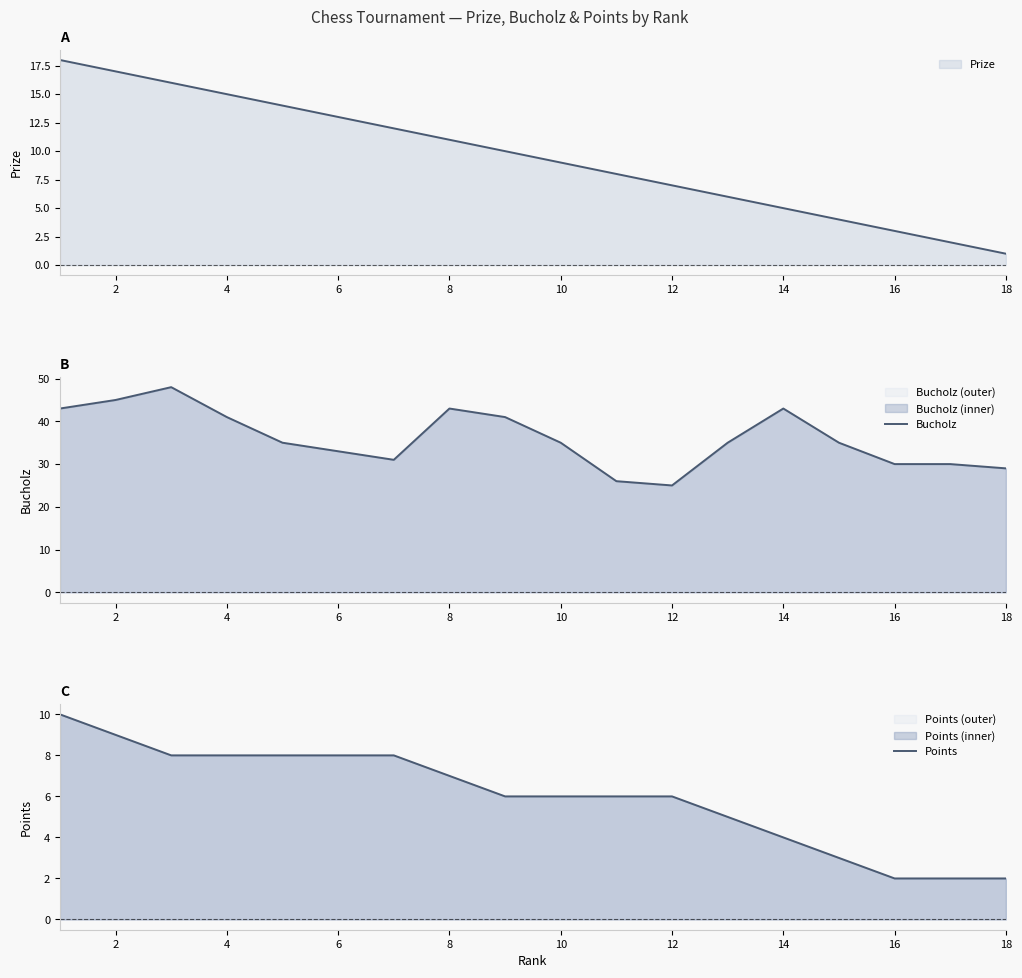

What is the highest value of the Prize series?

18